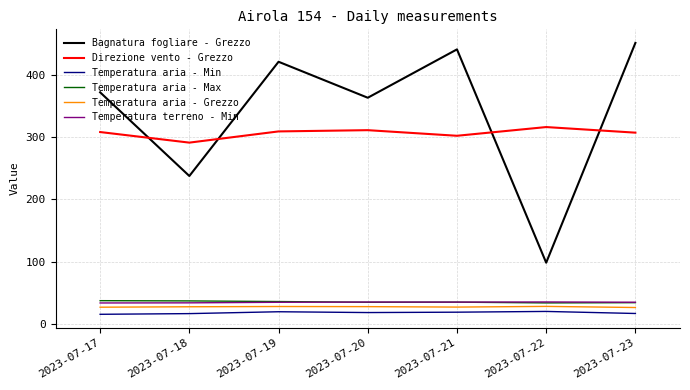

Which series has the largest total across all categories?

Bagnatura fogliare - Grezzo